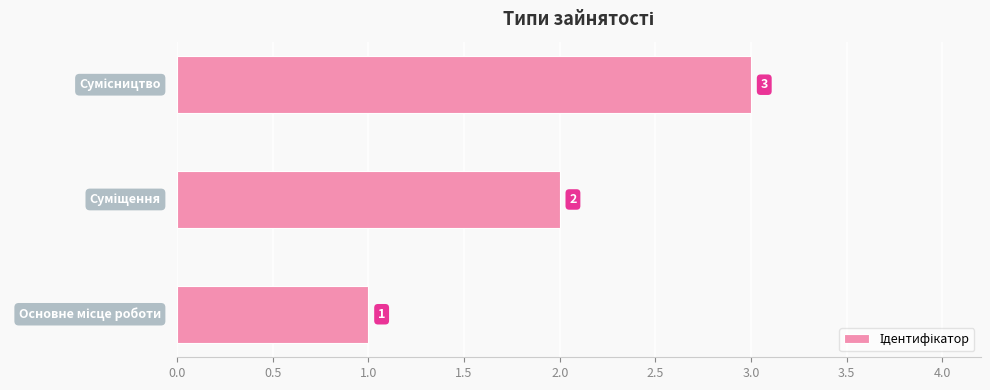

Count the values in the range 1 to 3.

3